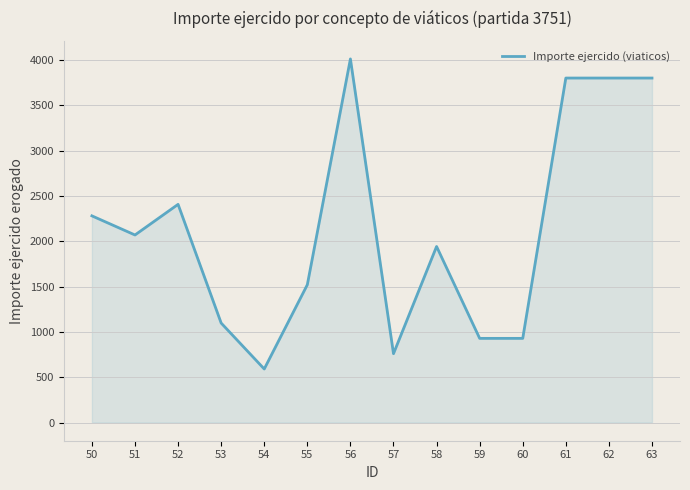

Which category has the highest value across all series?

56